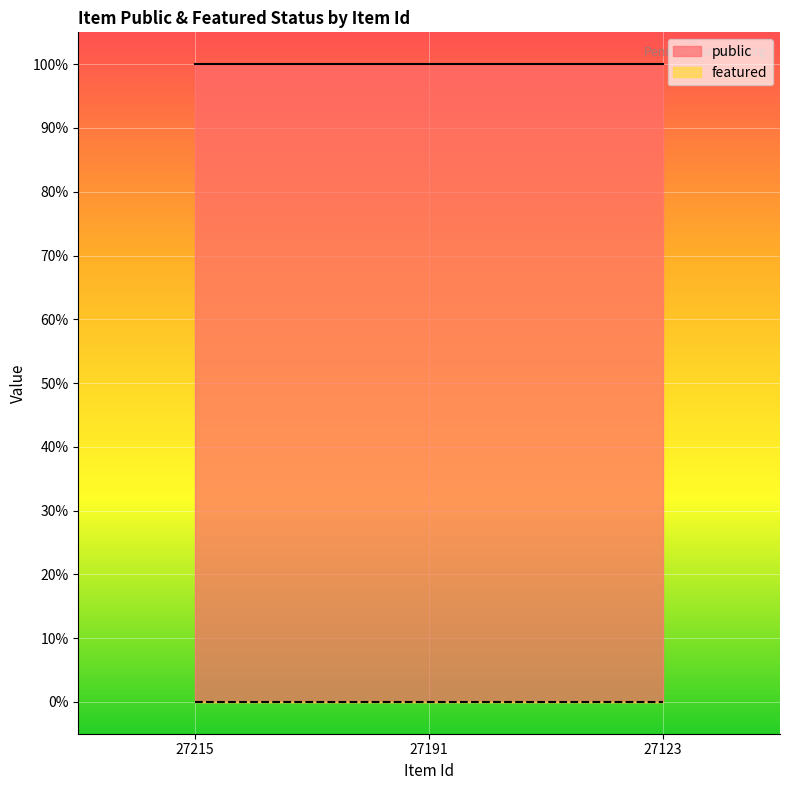

At which label is featured closest to 0?

27215